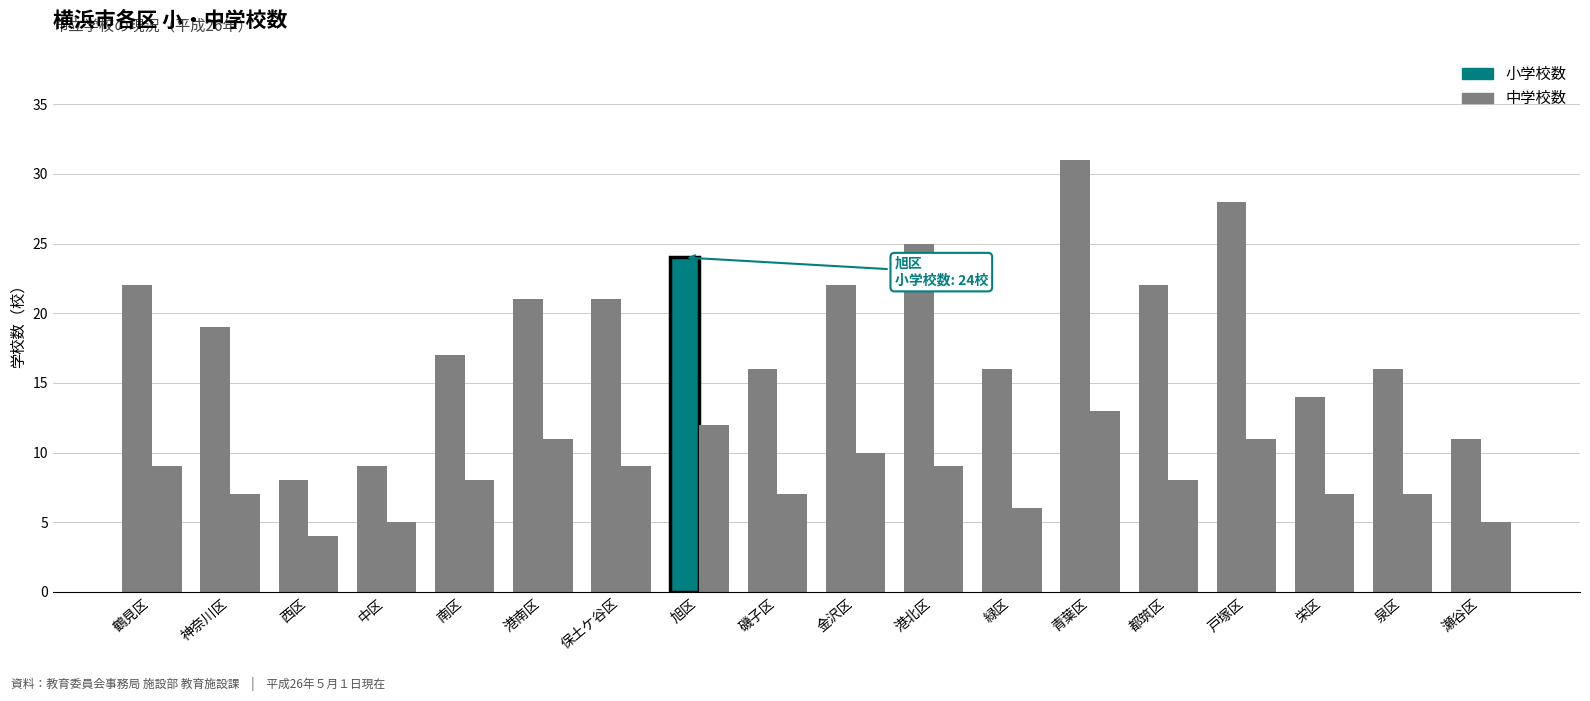

What is the sum of all 小学校数 values?

342.0